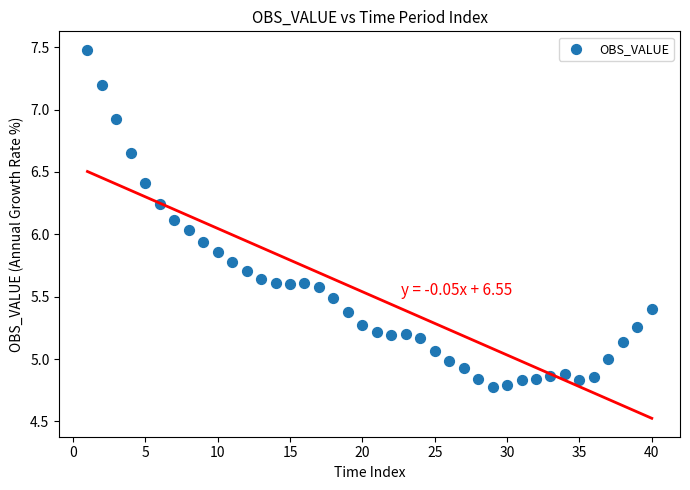

What is the range of Y values (max minus min)?

2.7